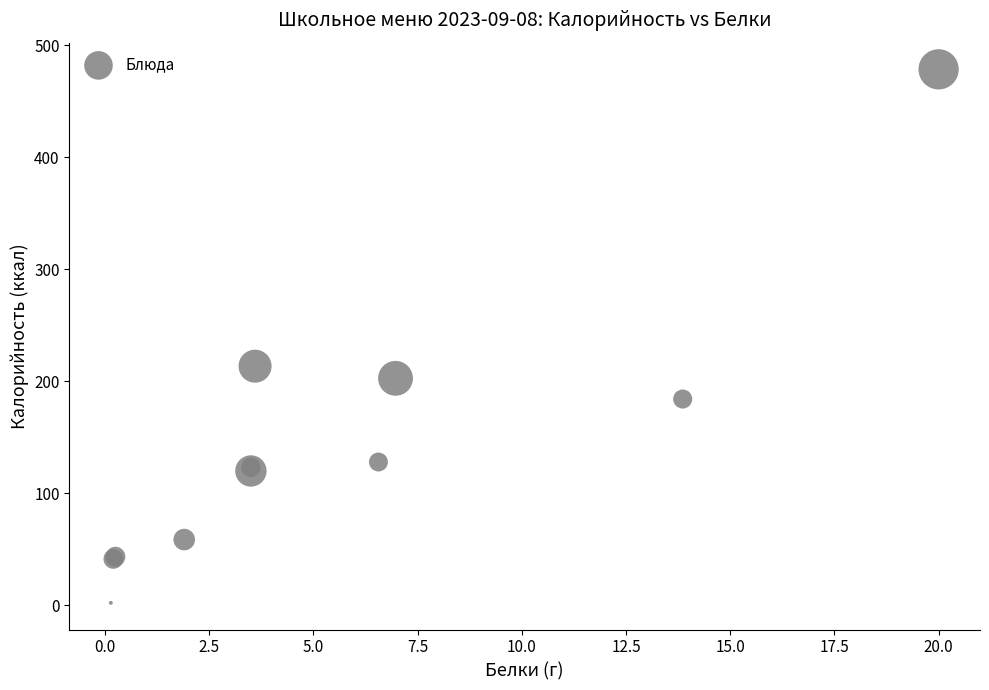

What Y value in the scatter plot is closest to 240?

213.6